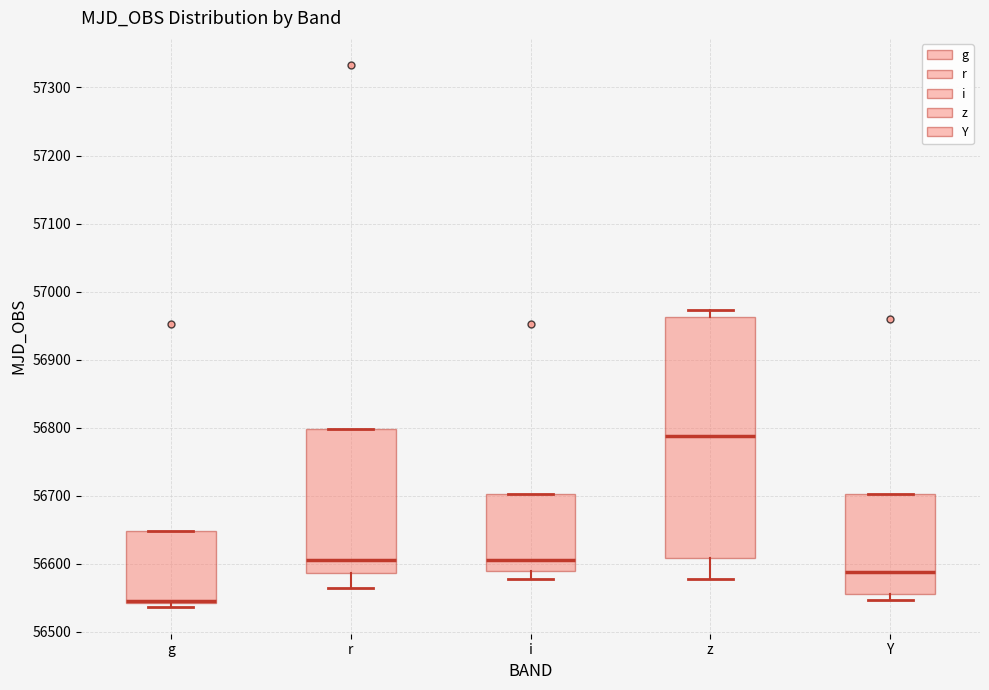

Comparing the boxes themselves (not the whiskers), which one is the tallest?

z